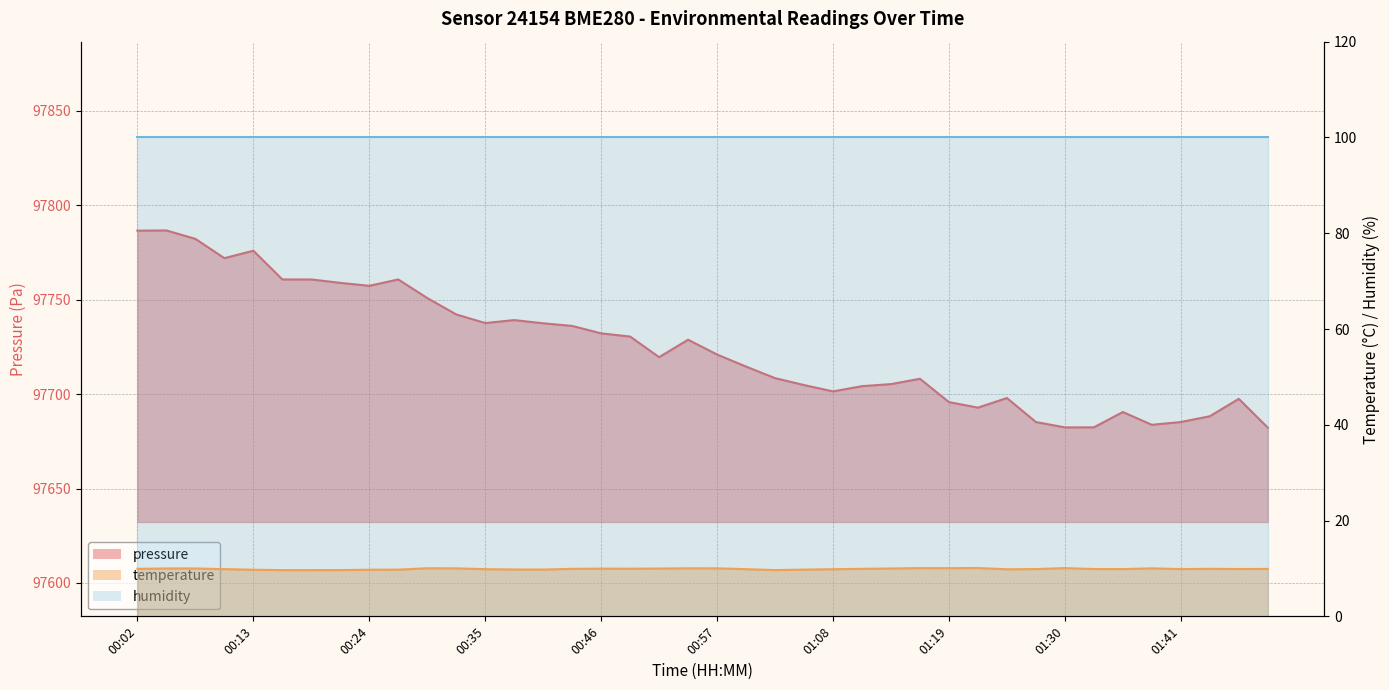

What is the sum of the pressure values at 01:02 and 00:27?

195469.2